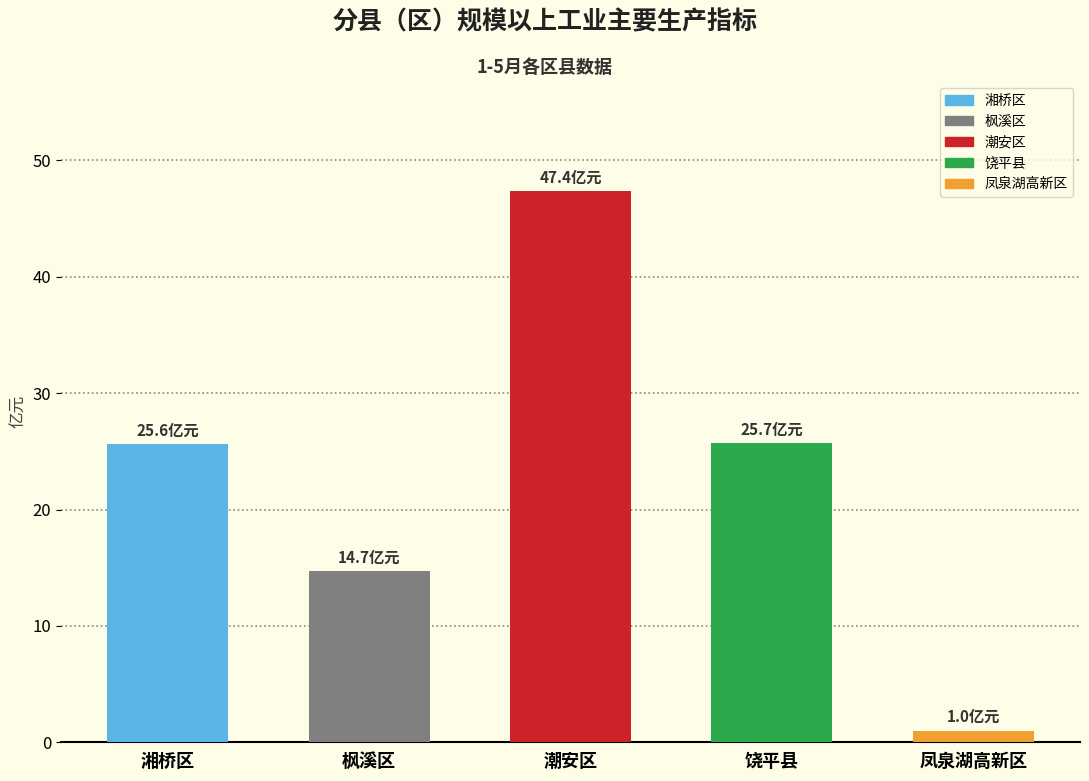

What is the difference between the second highest and second lowest values?

11.0